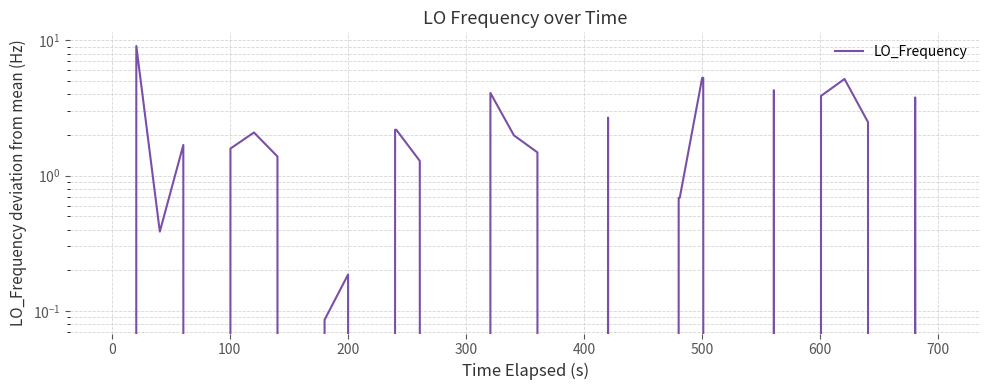

What is the maximum value shown in the chart?

9.1